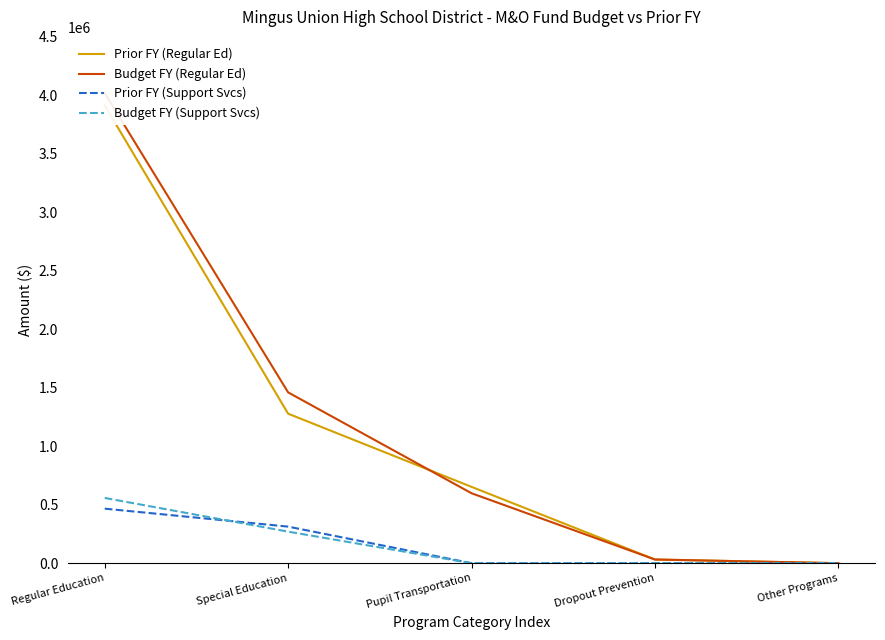

True or false: Prior FY (Support Svcs) has a value of 466445 at Regular Education.

True